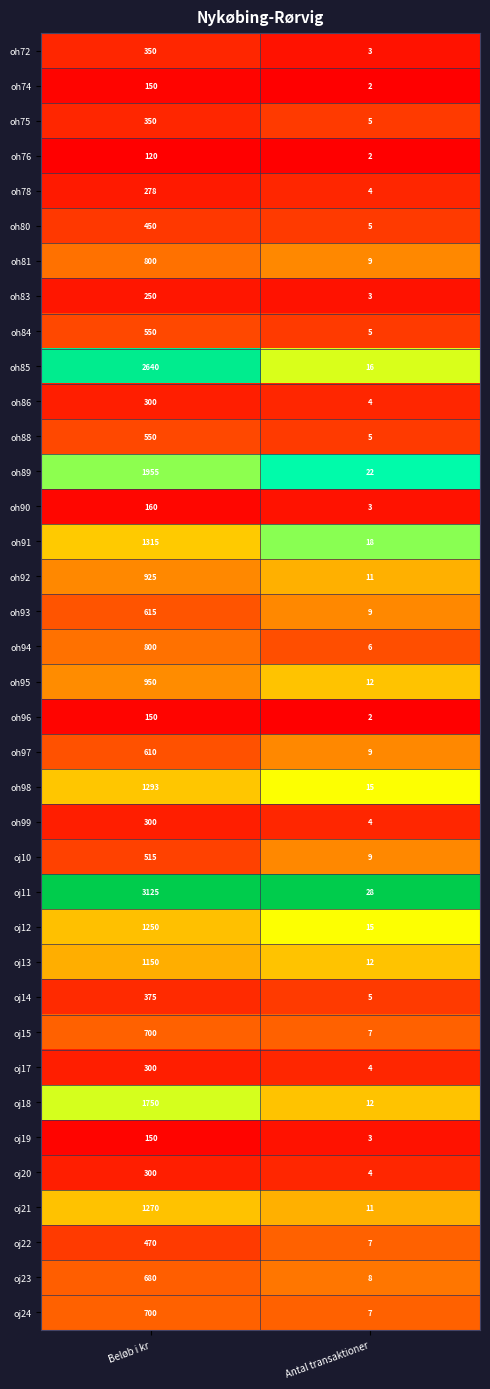

True or false: oj18 has a value of 2489 at Beløb i kr.

False